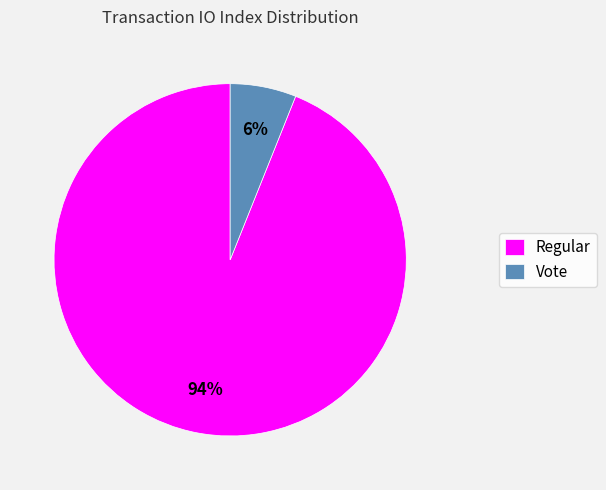

Which category accounts for the majority?

Regular